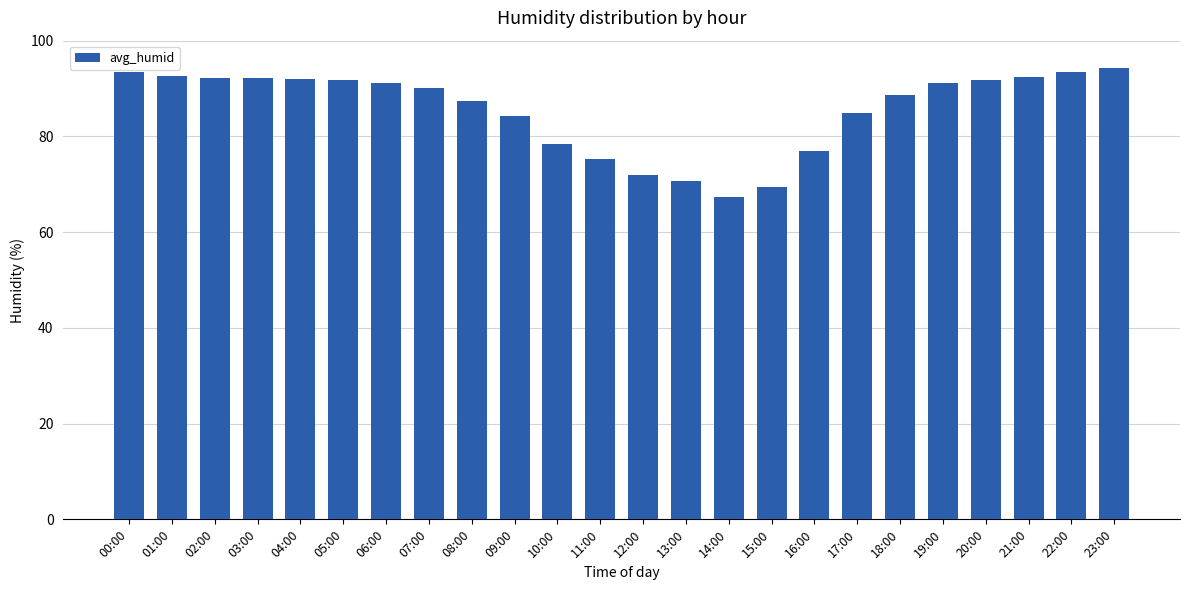

What is the label of the 21st bar from the left?

20:00